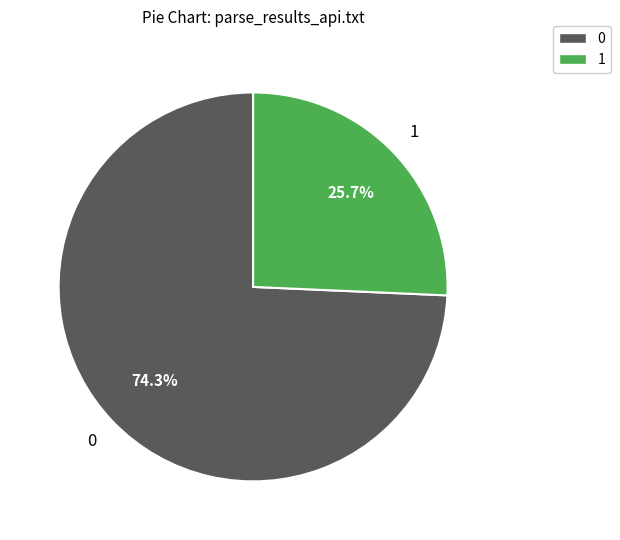

How many segments does this pie chart have?

2